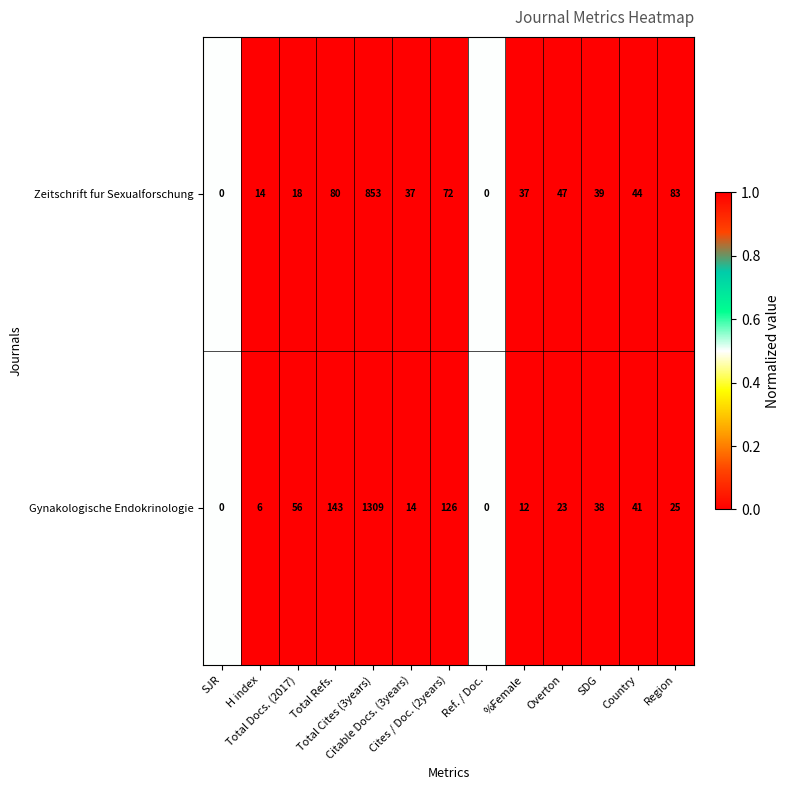

What is the maximum value shown in the chart?

1309